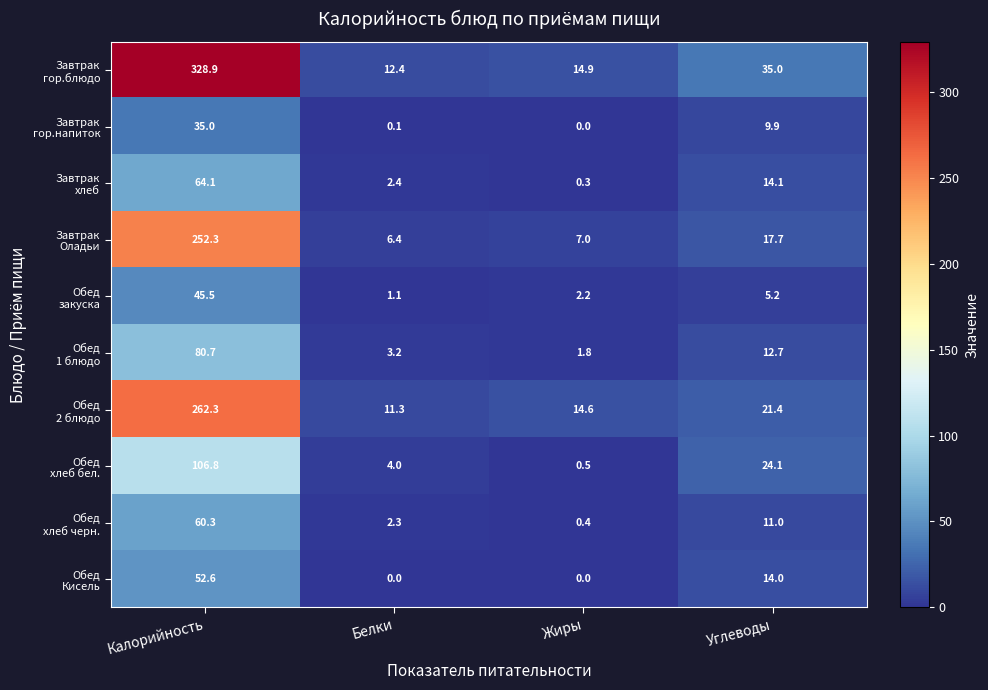

What is the maximum value shown in the chart?

328.9